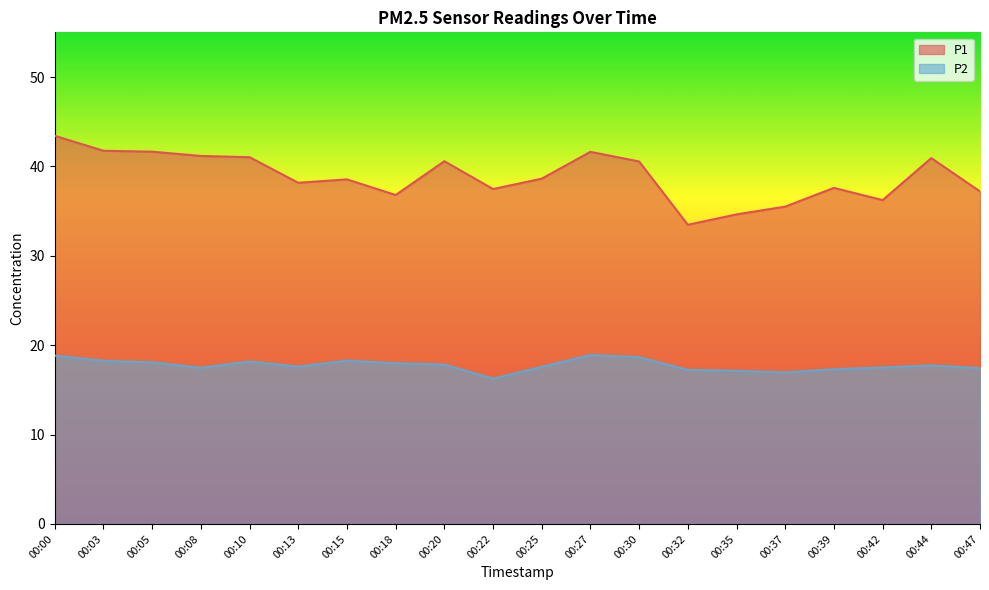

At 00:15, list the series in order from smallest to largest.

P2, P1